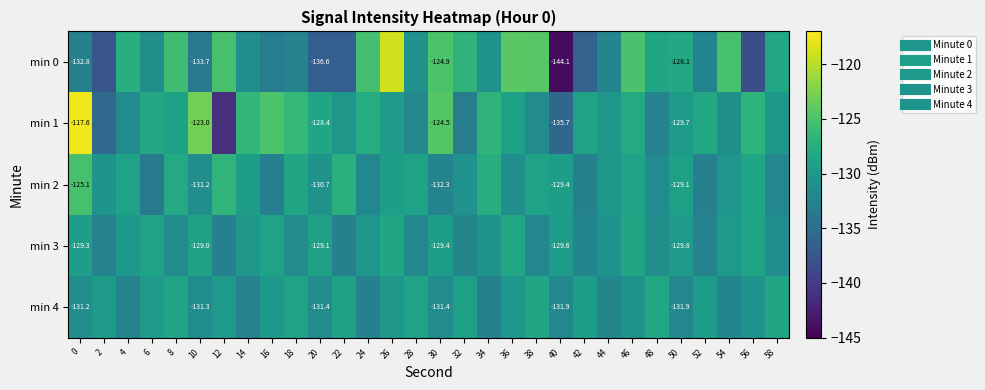

Read the min 2 value at 36.

-131.2